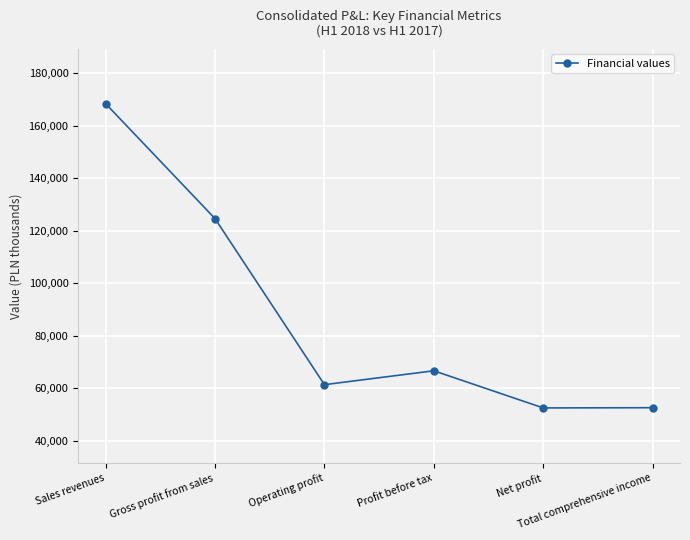

What position from the left is Total comprehensive income?

6